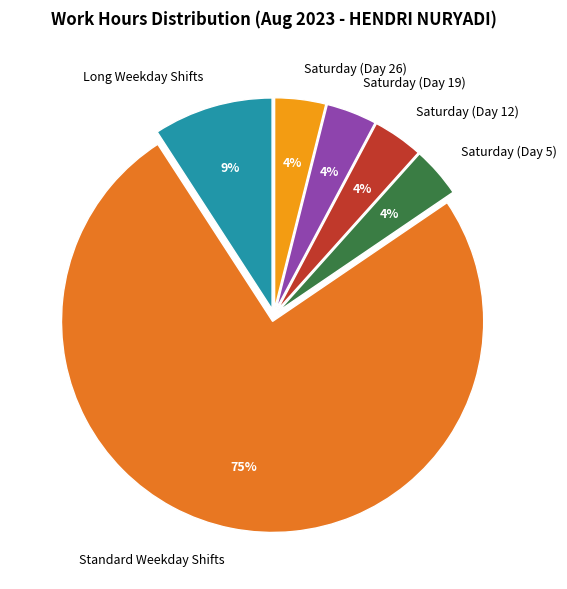

To the nearest percent, what percentage of the pie is Saturday (Day 5)?

4%